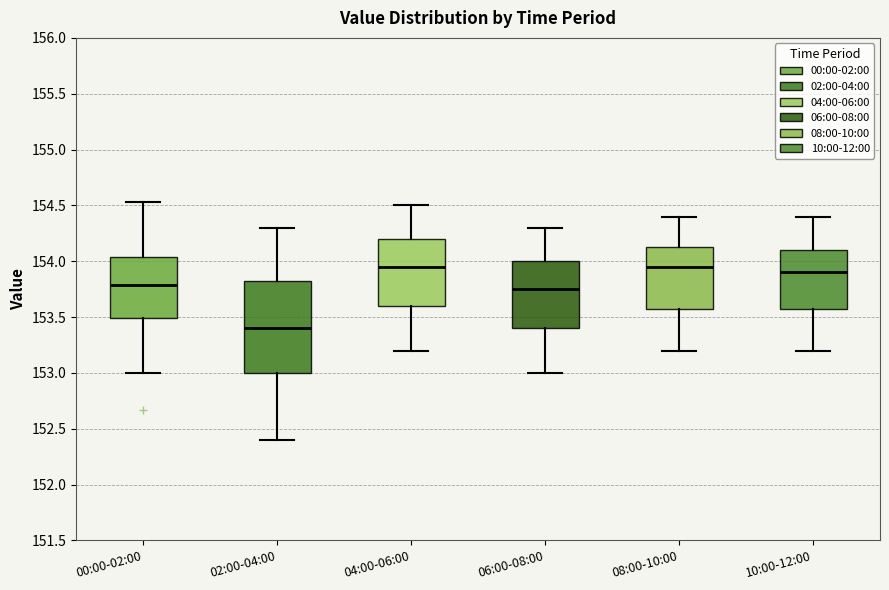

Reading left to right, read every box against the y-axis: the position of its median line, the range the box covers, and the ends of its whiskers. The values are not printed on the chart, so give them approximately, as read against the axis.

00:00-02:00: median 153.80, box 153.50 to 154.05, whiskers 153.00 to 154.55
02:00-04:00: median 153.40, box 153.00 to 153.85, whiskers 152.40 to 154.30
04:00-06:00: median 153.95, box 153.60 to 154.20, whiskers 153.20 to 154.50
06:00-08:00: median 153.75, box 153.40 to 154.00, whiskers 153.00 to 154.30
08:00-10:00: median 153.95, box 153.60 to 154.15, whiskers 153.20 to 154.40
10:00-12:00: median 153.90, box 153.60 to 154.10, whiskers 153.20 to 154.40